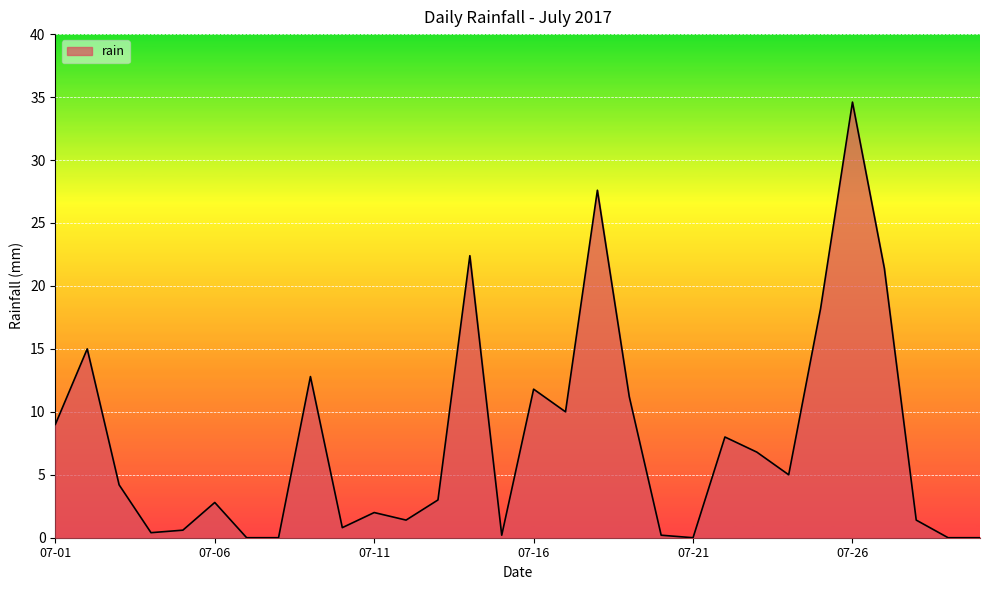

What is the maximum value shown in the chart?

34.6